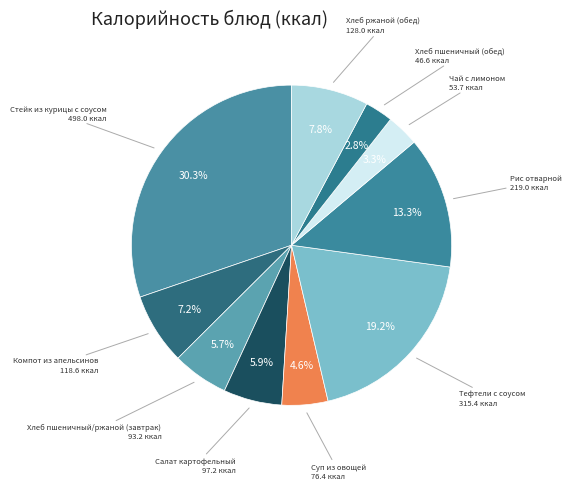

How many segments does this pie chart have?

10